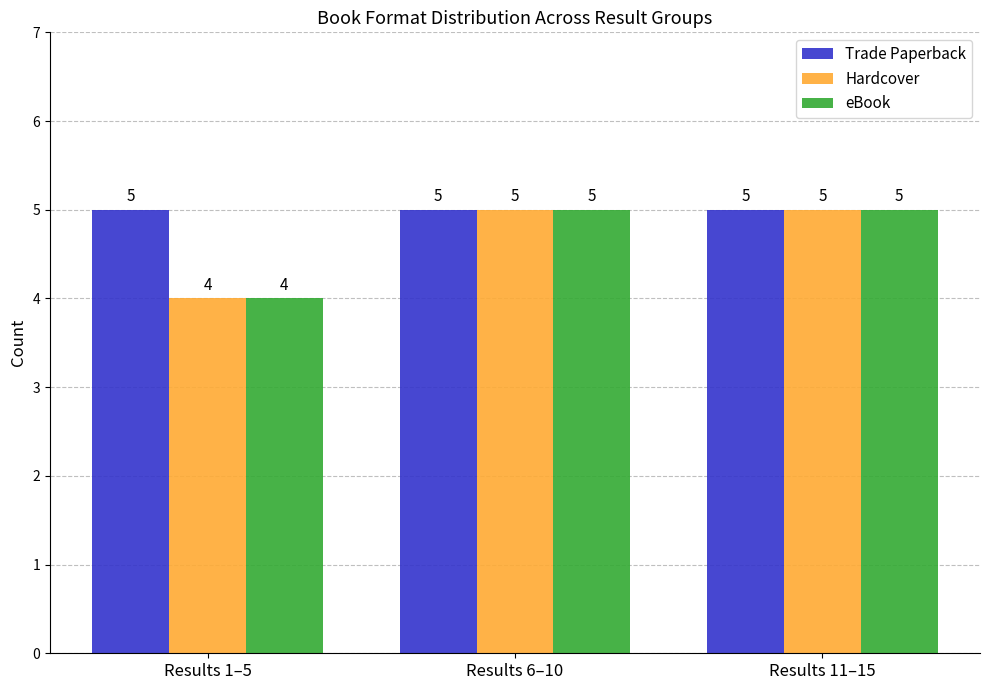

The Trade Paperback series shows 5 at Results 11–15. True or false?

True